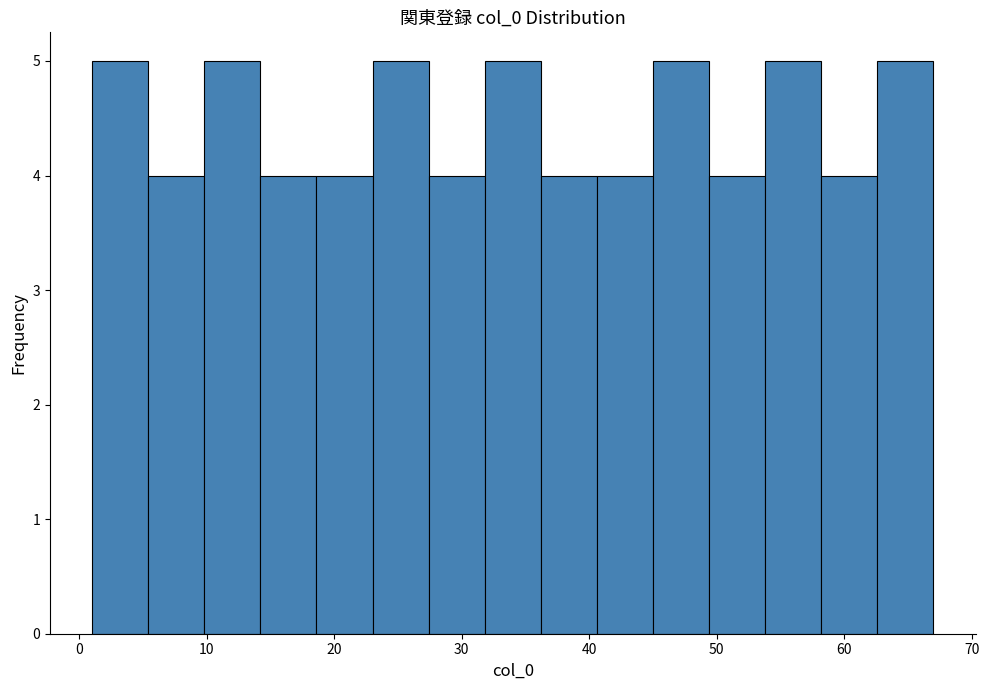

Reading left to right, transcribe this chart: for each bar, give the range it covers on the x-axis and its height. Neither the bar edges nor the heights are printed on the chart, so give them approximately, as read against the axes.

1.0 to 5.4: 5
5.4 to 9.8: 4
9.8 to 14.2: 5
14.2 to 18.6: 4
18.6 to 23.0: 4
23.0 to 27.4: 5
27.4 to 31.8: 4
31.8 to 36.2: 5
36.2 to 40.6: 4
40.6 to 45.0: 4
45.0 to 49.4: 5
49.4 to 53.8: 4
53.8 to 58.2: 5
58.2 to 62.6: 4
62.6 to 67.0: 5